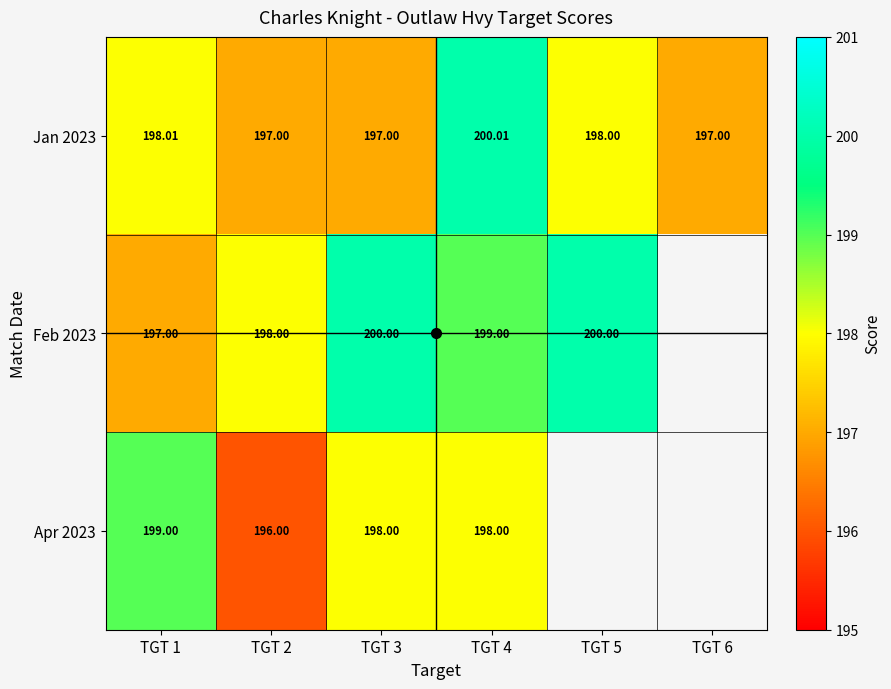

What is the smallest value displayed?

196.0